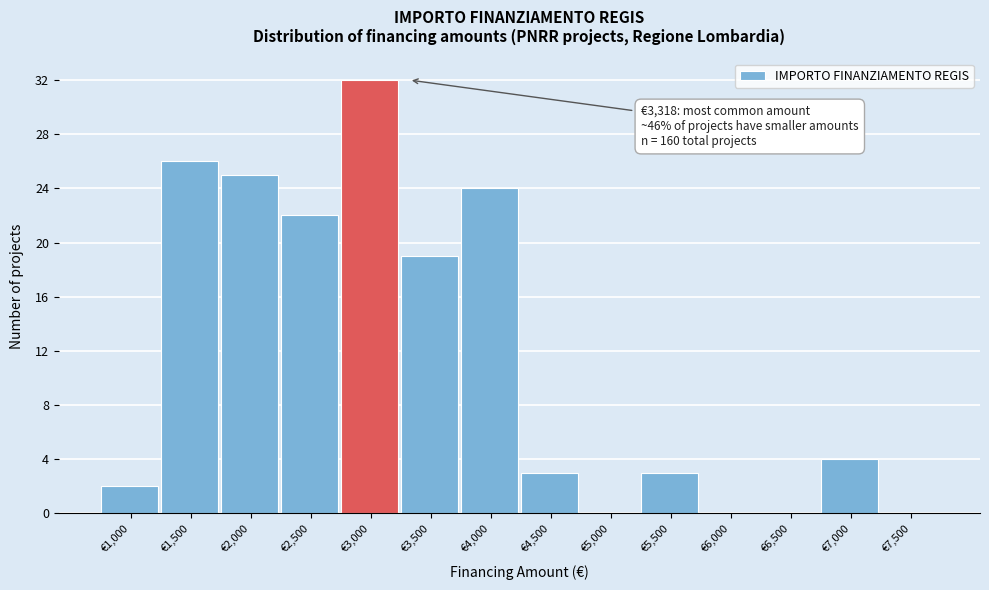

Reading left to right, extract all data points from this chart.

€1,000=2	€1,500=26	€2,000=25	€2,500=22	€3,000=32	€3,500=19	€4,000=24	€4,500=3	€5,000=0	€5,500=3	€6,000=0	€6,500=0	€7,000=4	€7,500=0